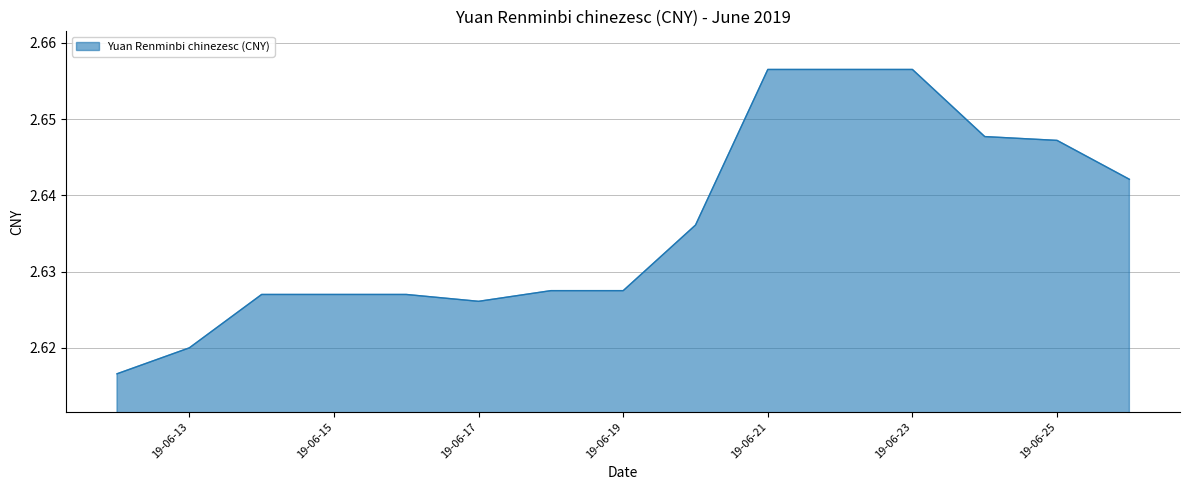

At which category does the chart reach its minimum across all series?

2019-06-12